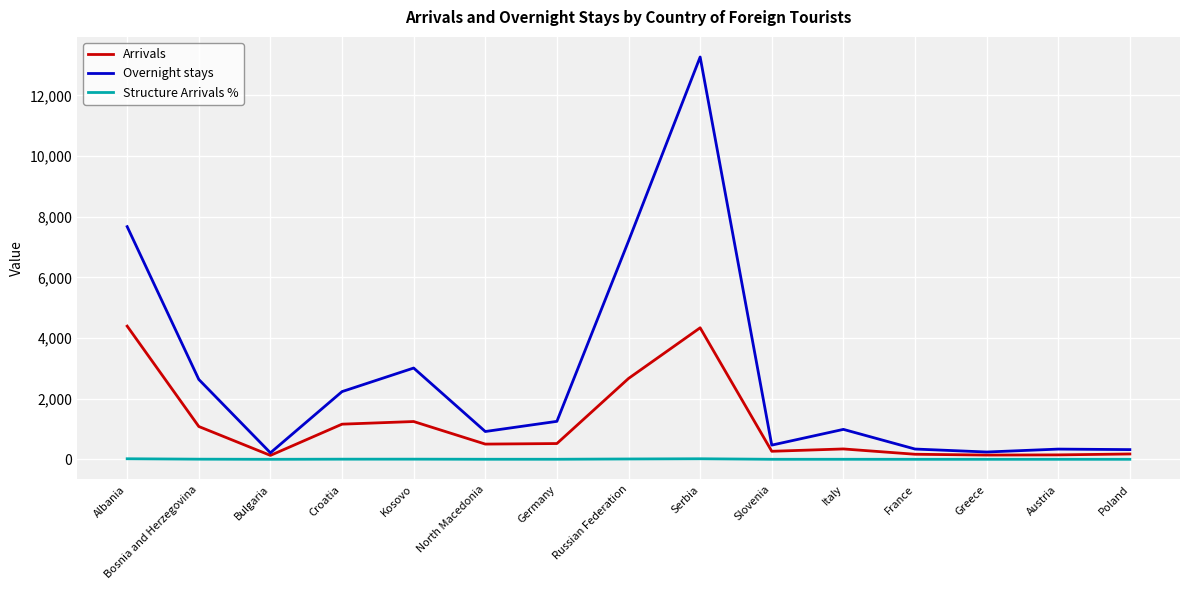

What is the difference between the maximum and minimum values in the Arrivals series?

4263.0